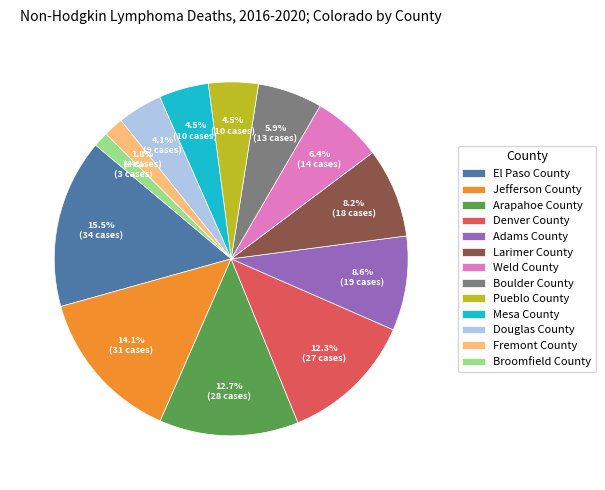

What percentage is the Broomfield County slice, to the nearest percent?

1%